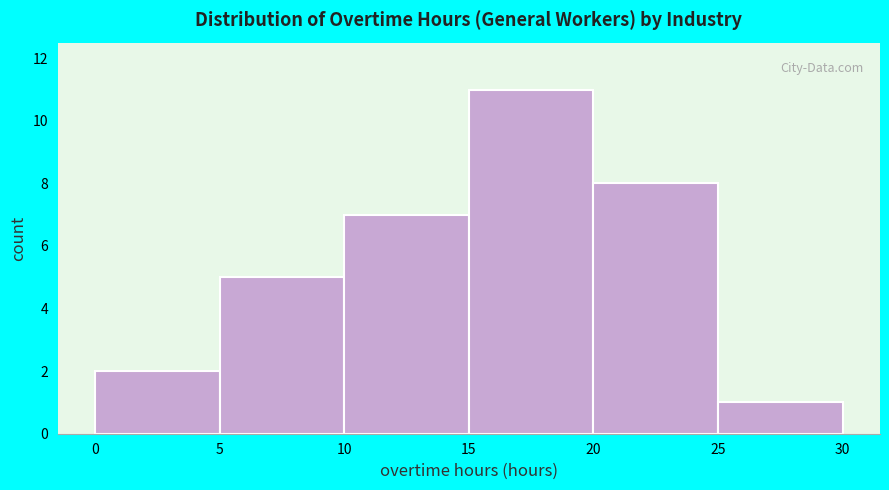

Reading left to right, transcribe this chart: for each bar, give the range it covers on the x-axis and its height. The values are not printed on the chart, so give them approximately, as read against the axis.

0 to 5: 2
5 to 10: 5
10 to 15: 7
15 to 20: 11
20 to 25: 8
25 to 30: 1